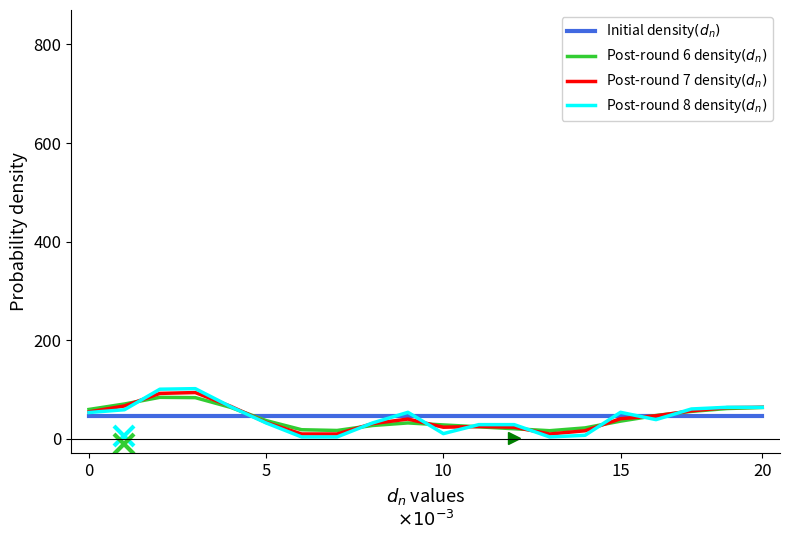

What is the greatest value displayed?

101.4